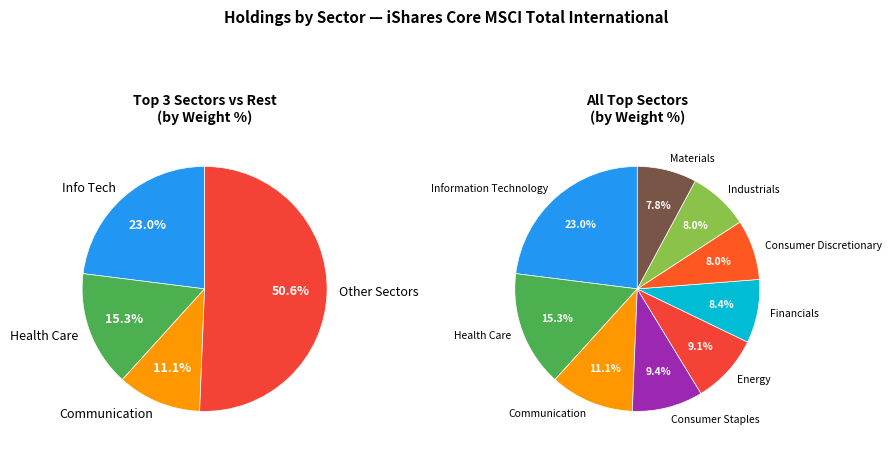

How many slices are in this pie chart?

9